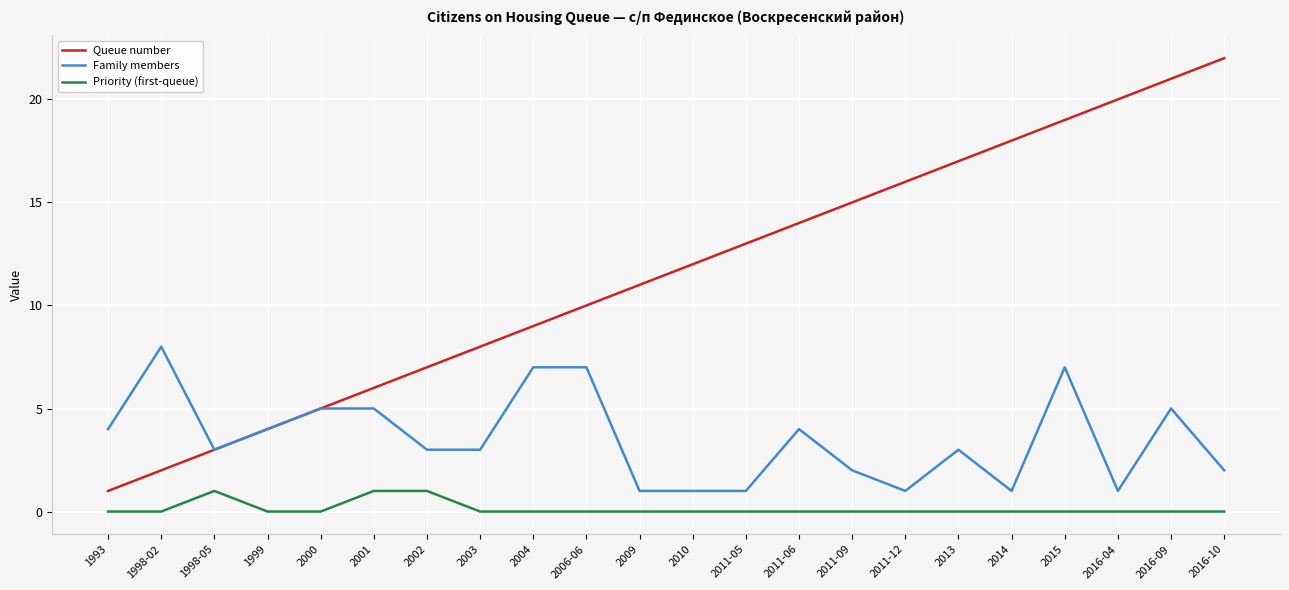

What is the spread (max minus min) of values at 2001?

5